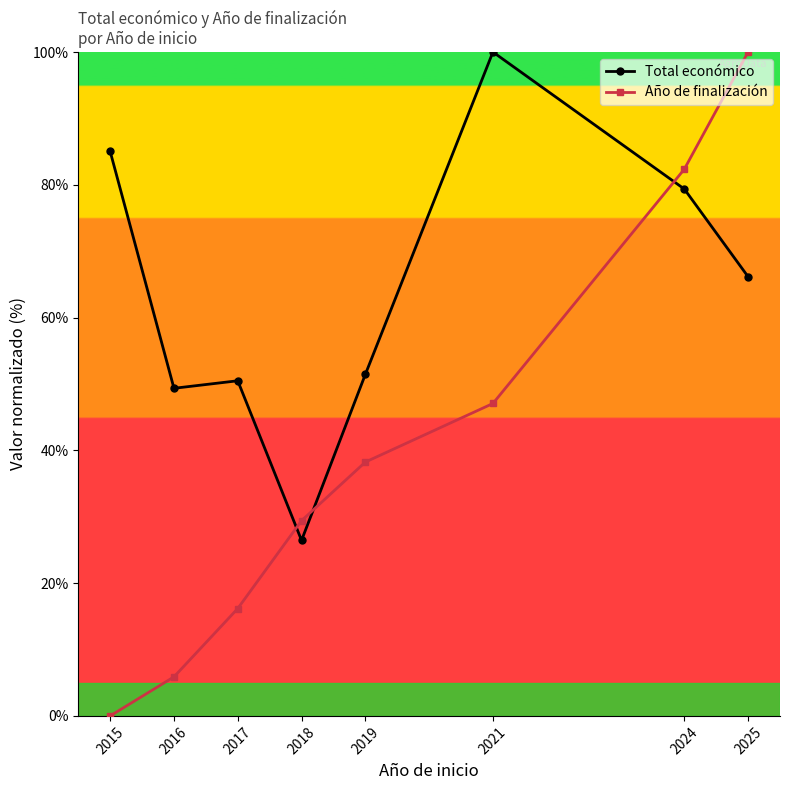

At which category is the sum across all series the highest?

2025